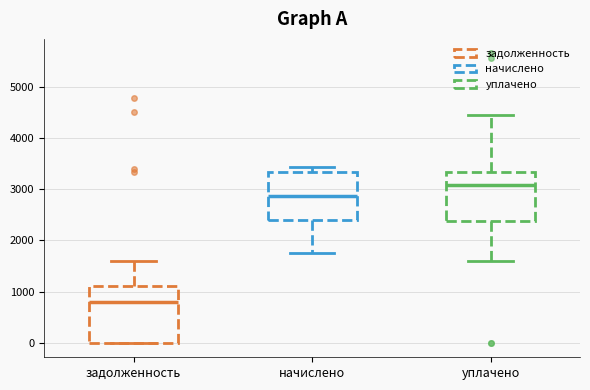

Which box is the tallest, from its lower edge to its upper edge?

задолженность